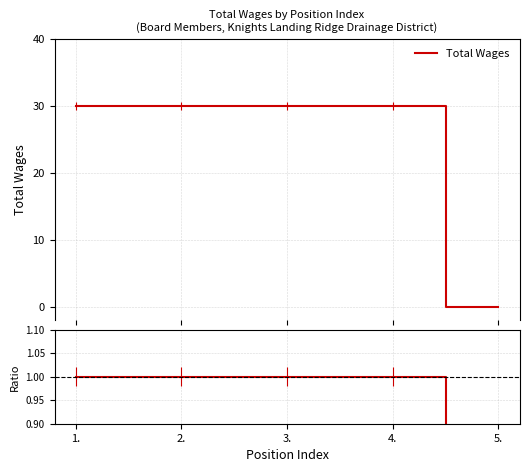

Is it true that the value at 5. is -1?

False